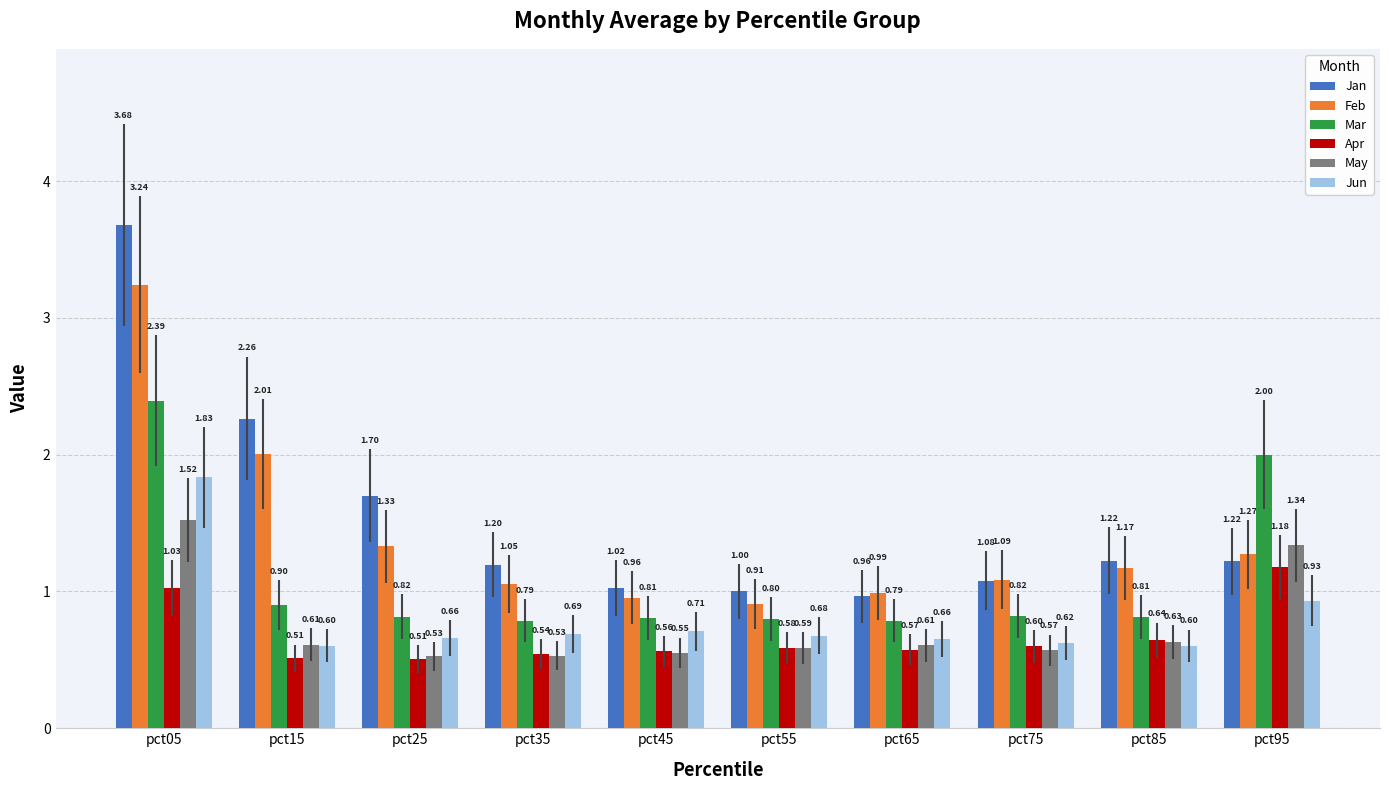

At how many categories does at least one series exceed 2?

3